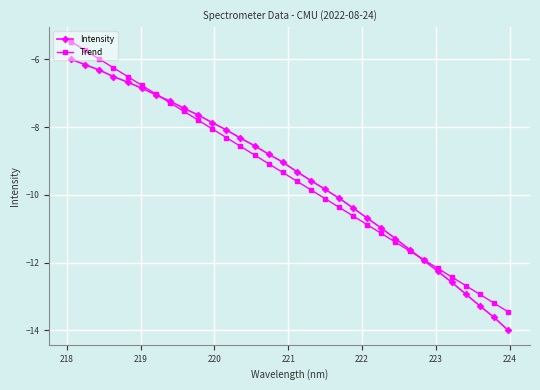

What is the value of the Trend point at the 27th from the left?

-12.2